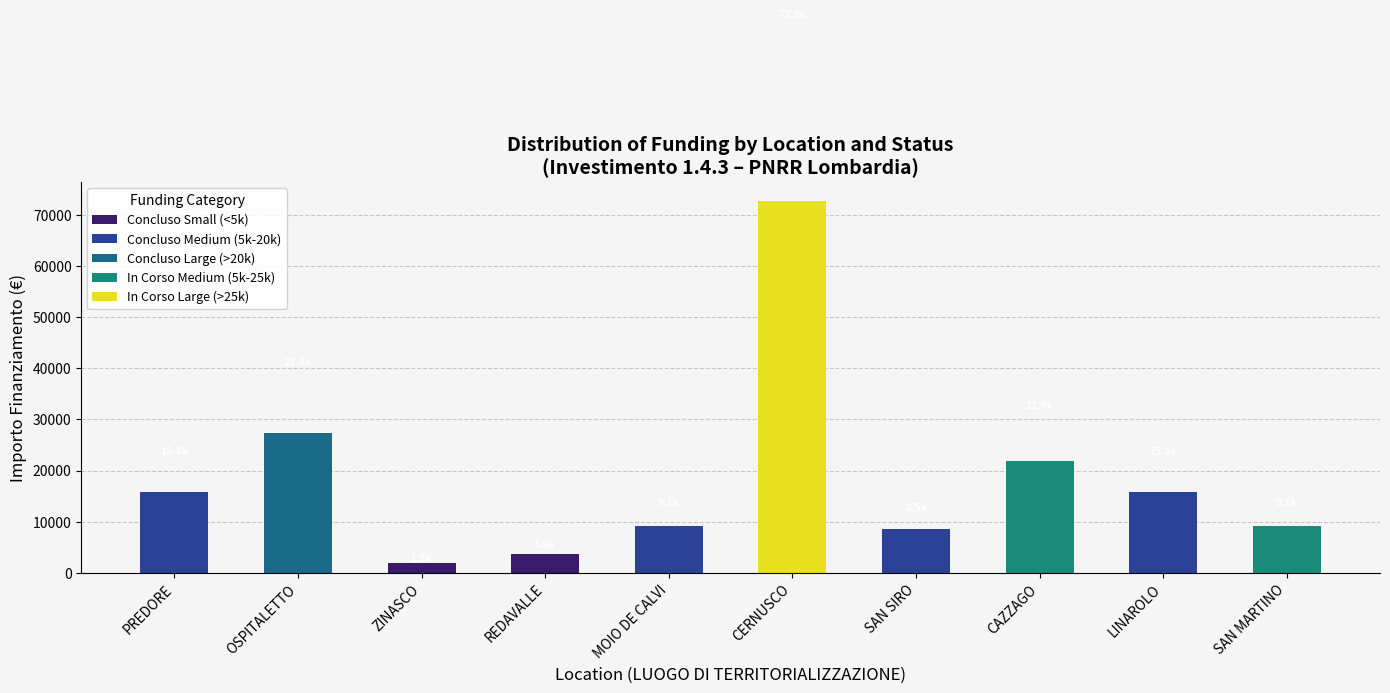

Is it true that In Corso Medium (5k-25k) equals 0 at PREDORE?

True